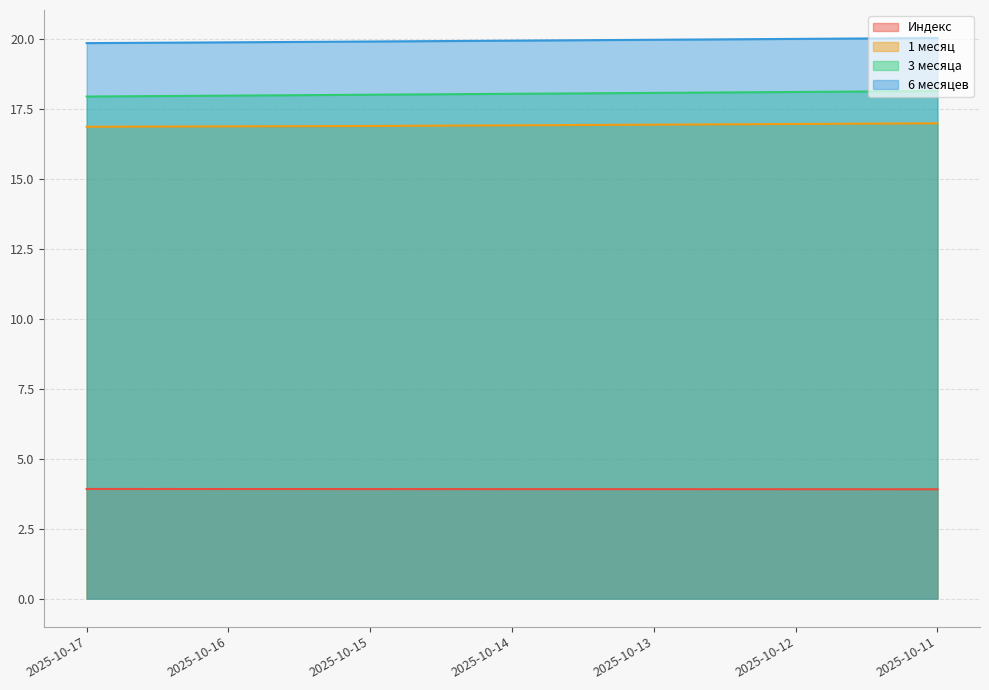

At 2025-10-16, list the series in order from largest to smallest.

6 месяцев, 3 месяца, 1 месяц, Индекс